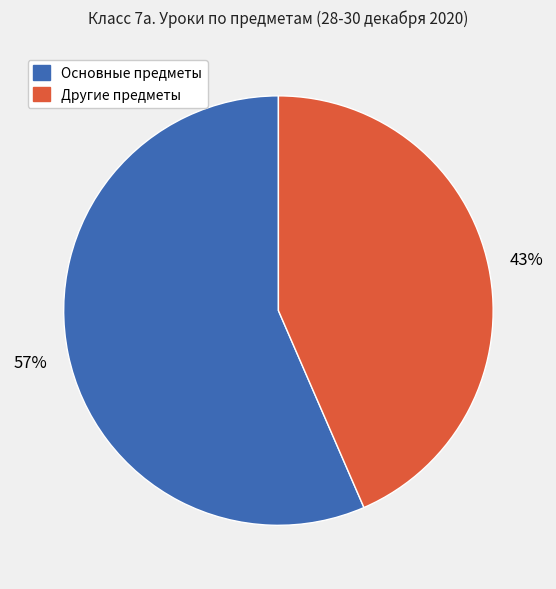

To the nearest percent, what is the average slice percentage?

50%